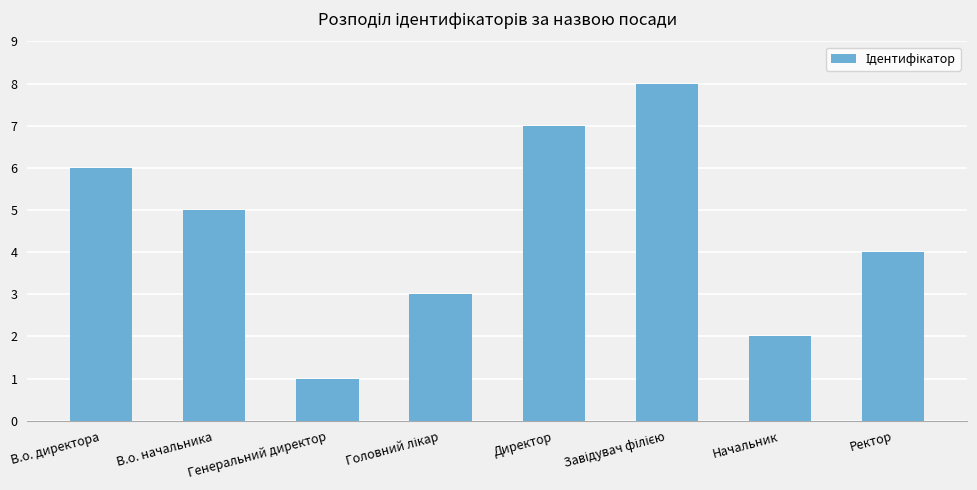

What is the difference between the second highest and minimum values?

6